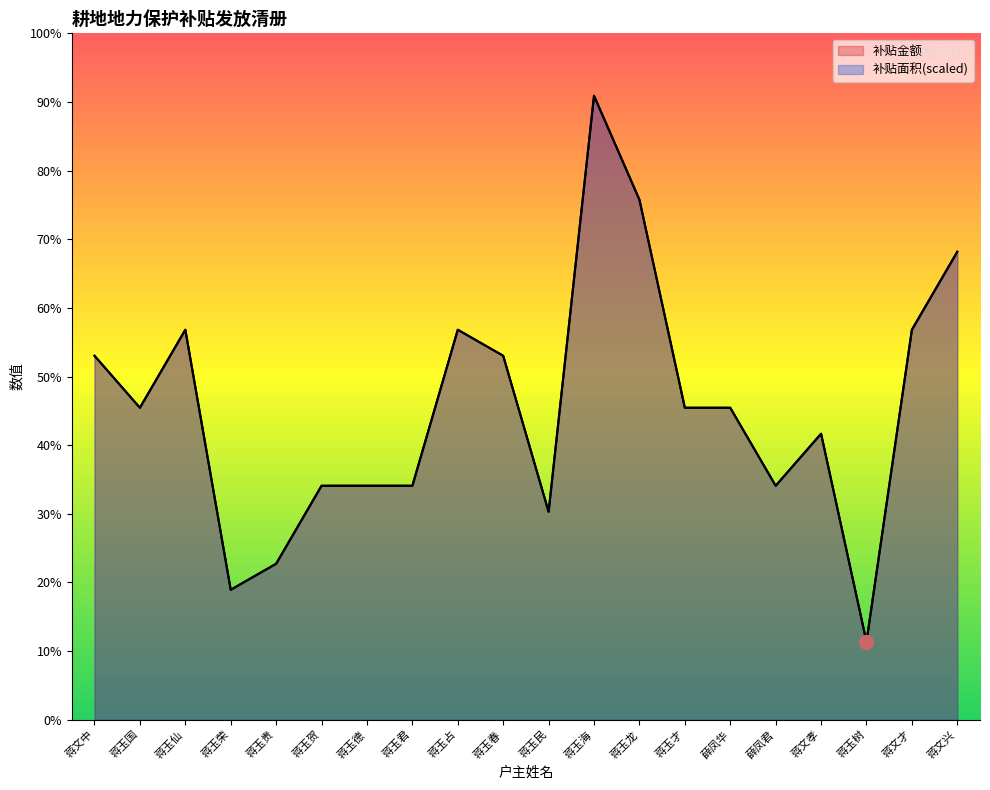

Where does the 补贴金额 series first go above 1660?

蒋文中